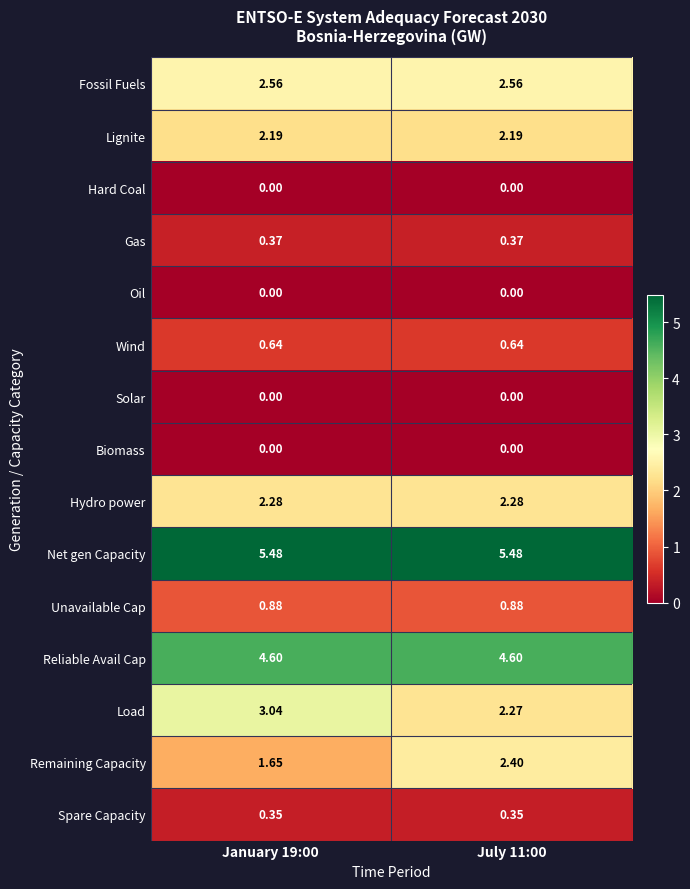

What is the total value across all series at July 11:00?

24.0